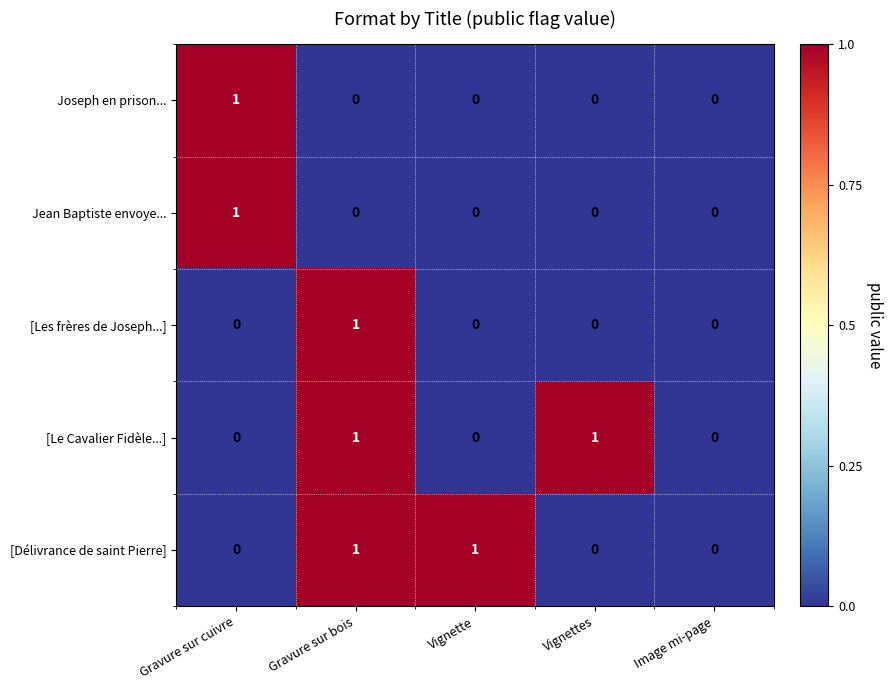

Count the number of data series in this chart.

5